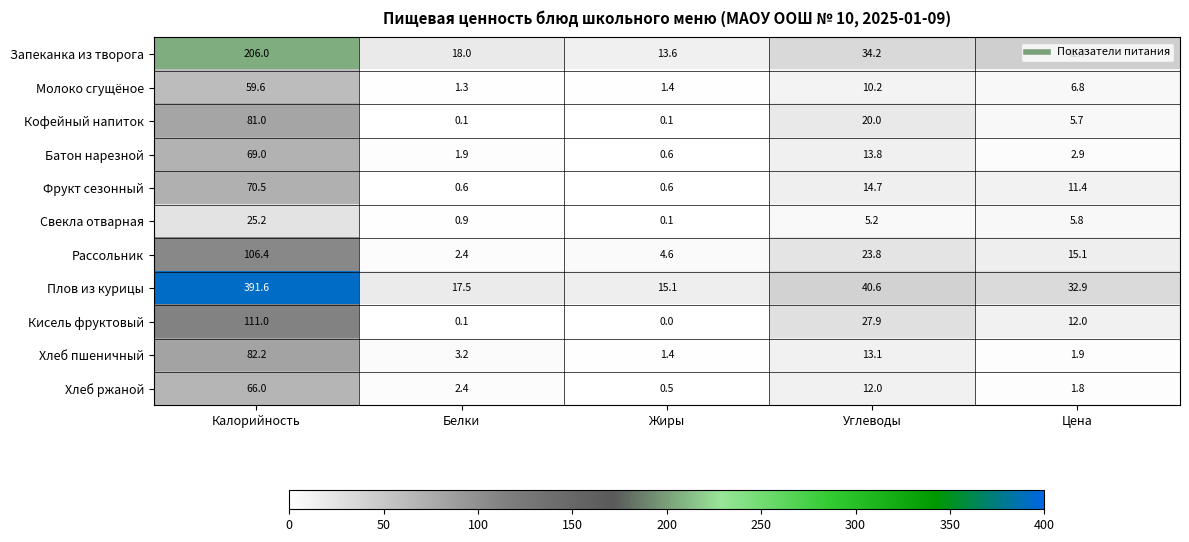

Count the number of categories in the chart.

5